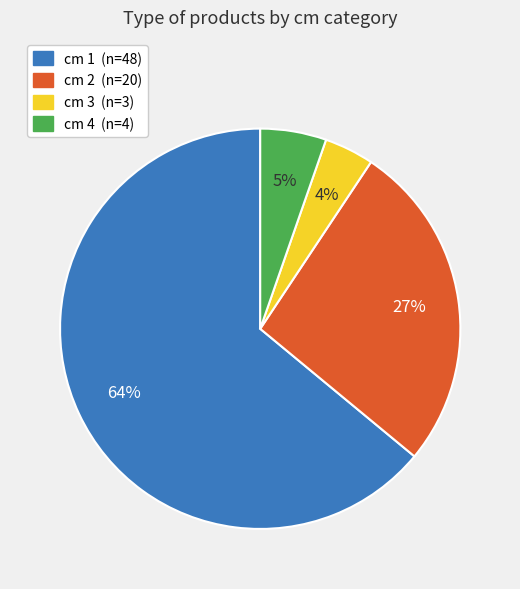

To the nearest percent, what portion does cm 2 (n=20) represent?

27%